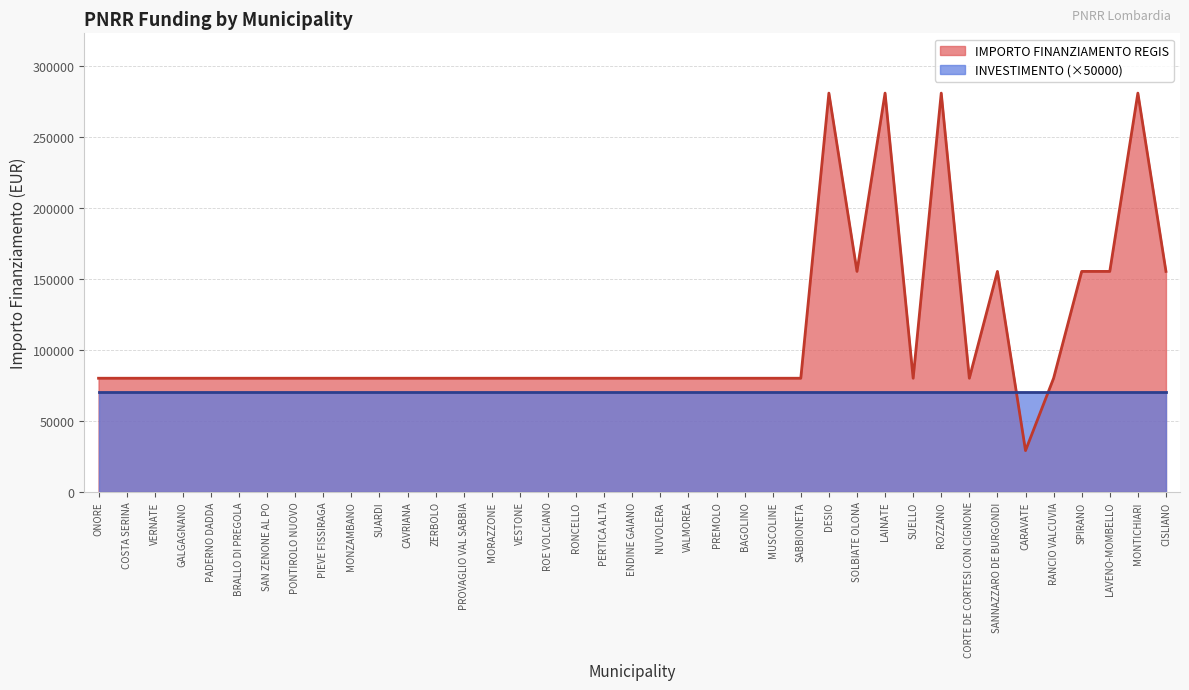

Does the chart display data point markers on the line(s)?

No